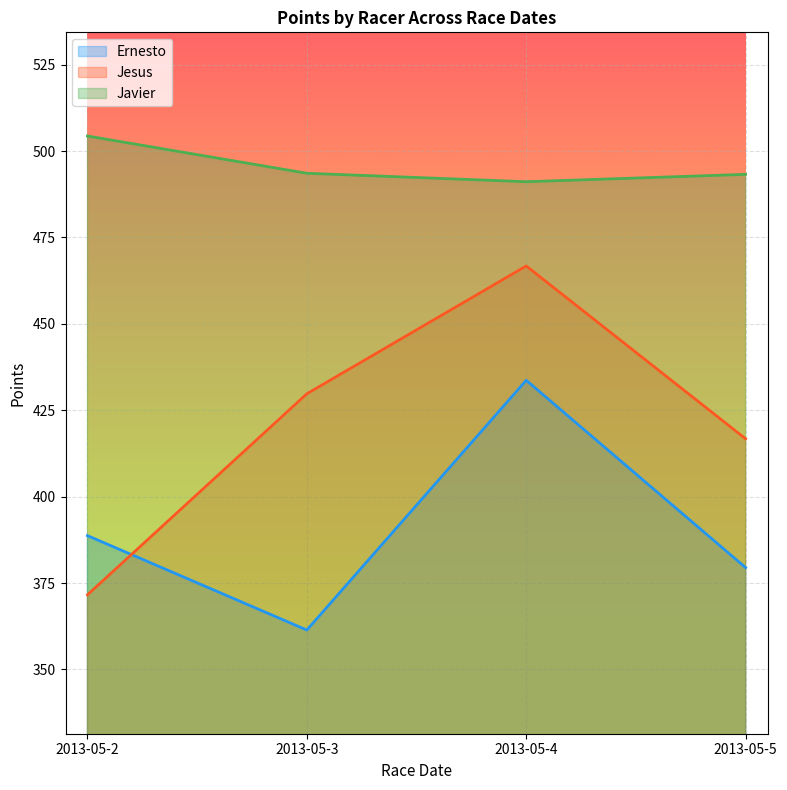

How many categories are shown in the chart?

4